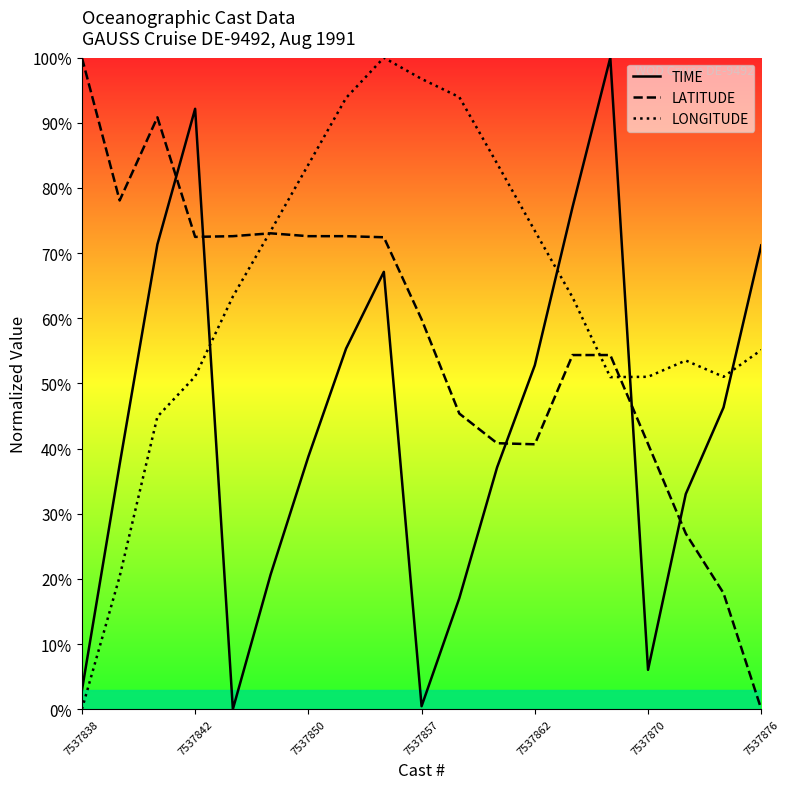

Does the chart have visible grid lines?

No